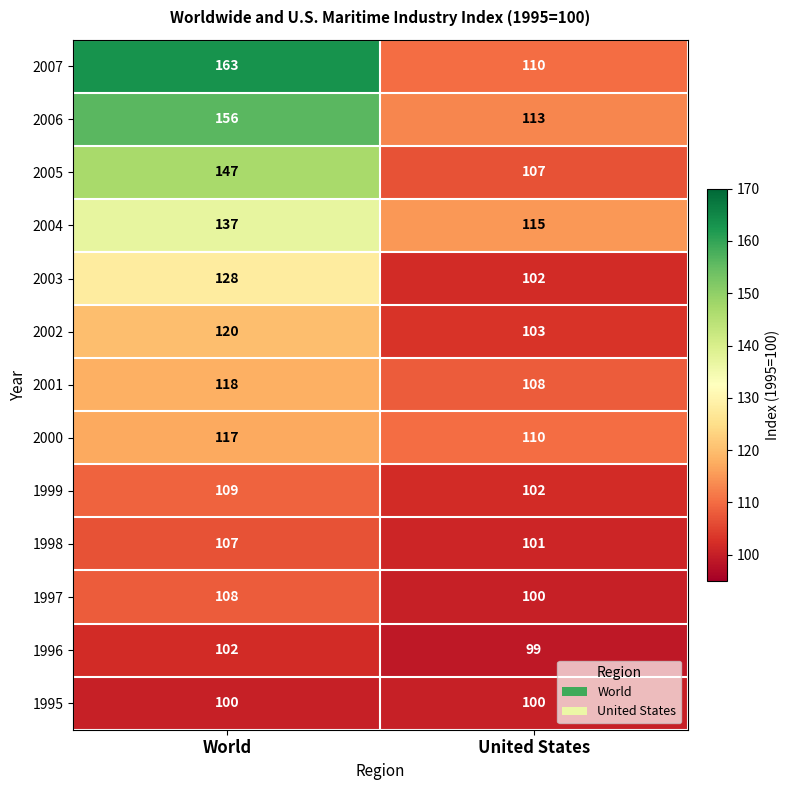

Which series has the largest total across all categories?

2007